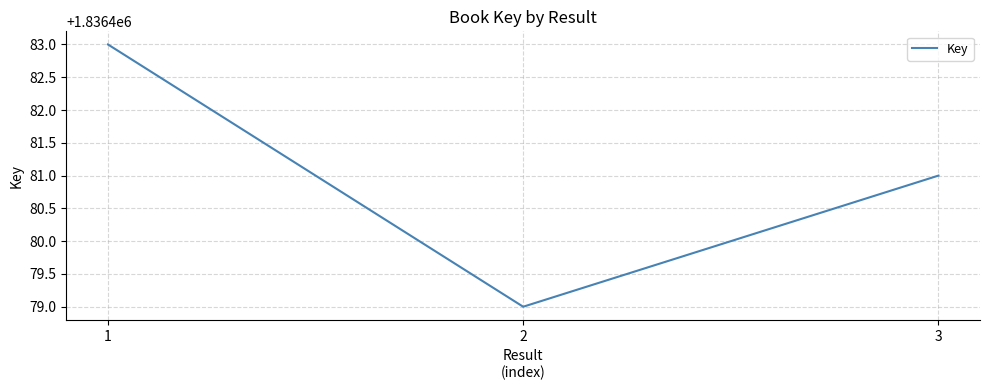

Which category has the highest value across all series?

1